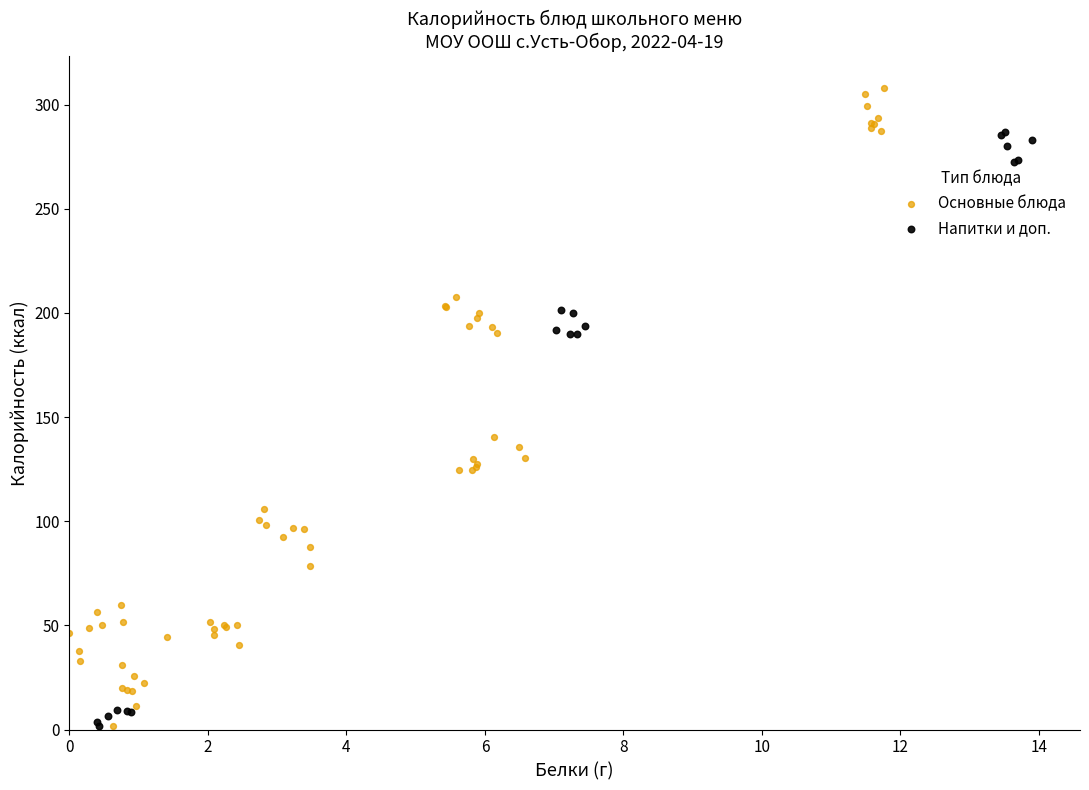

Which series reaches the maximum Y coordinate?

Основные блюда